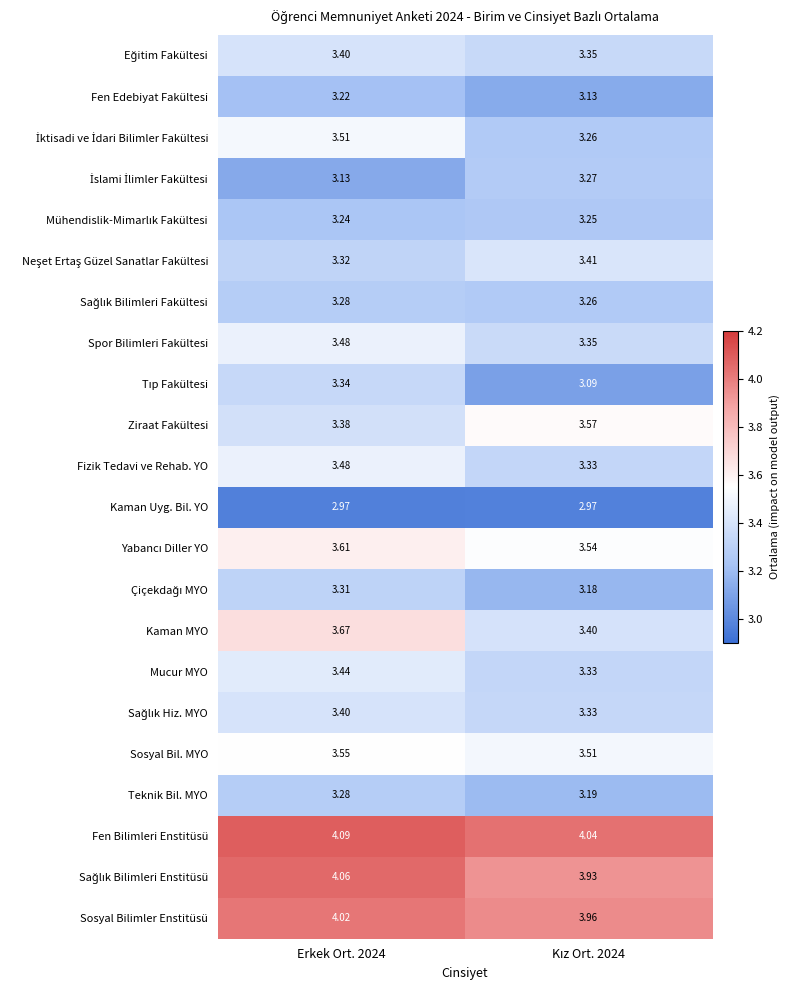

Which series has the widest spread of values?

Kaman MYO